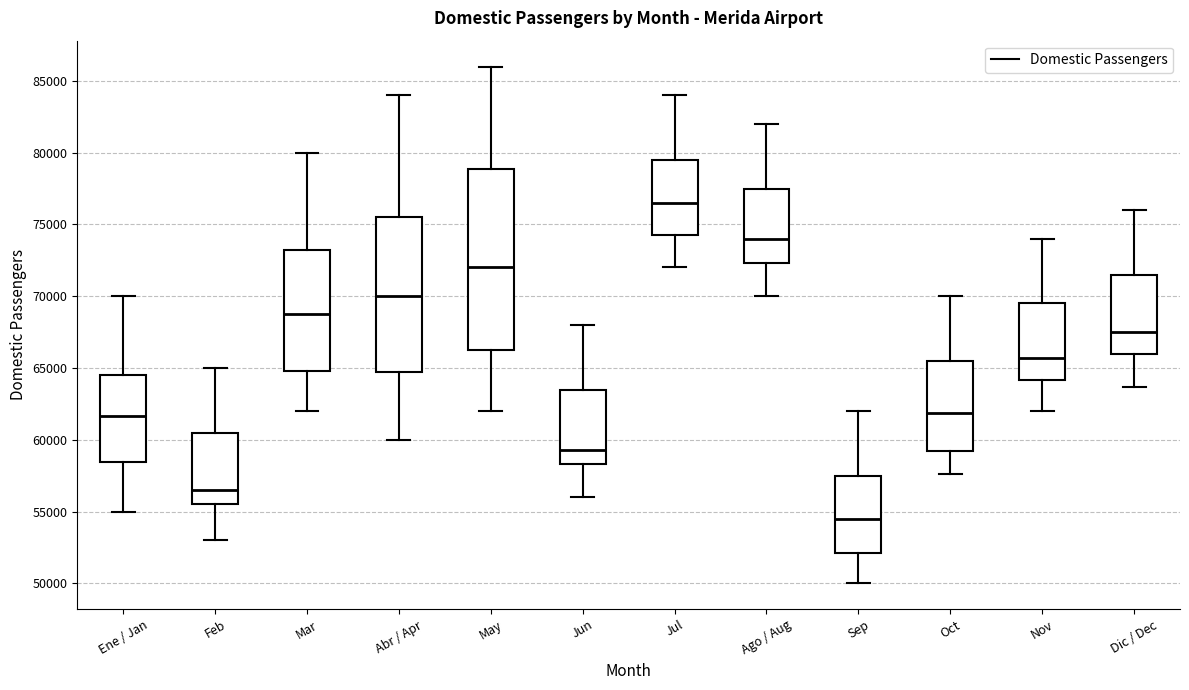

Where does the lower whisker of the box for Jun end on the y-axis? The values are not printed on the chart, so give them approximately, as read against the axis.

56000